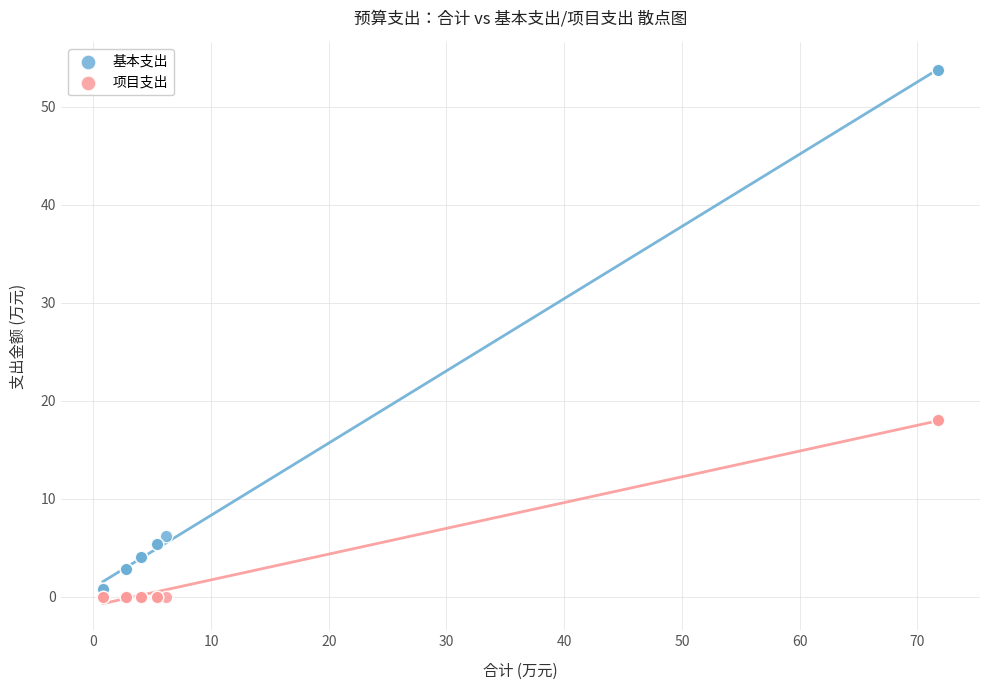

Which series reaches the minimum Y coordinate?

项目支出